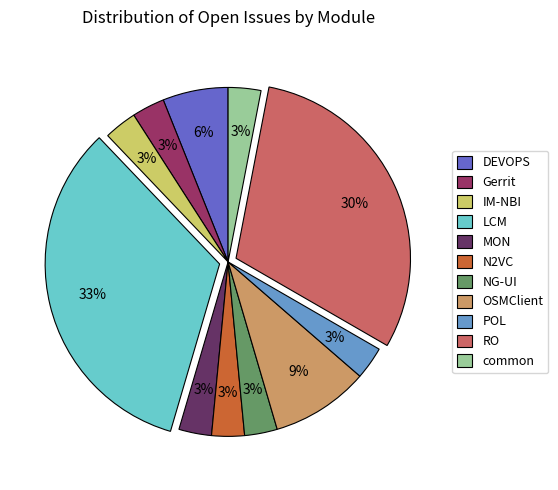

Which has a higher value, LCM or RO?

LCM